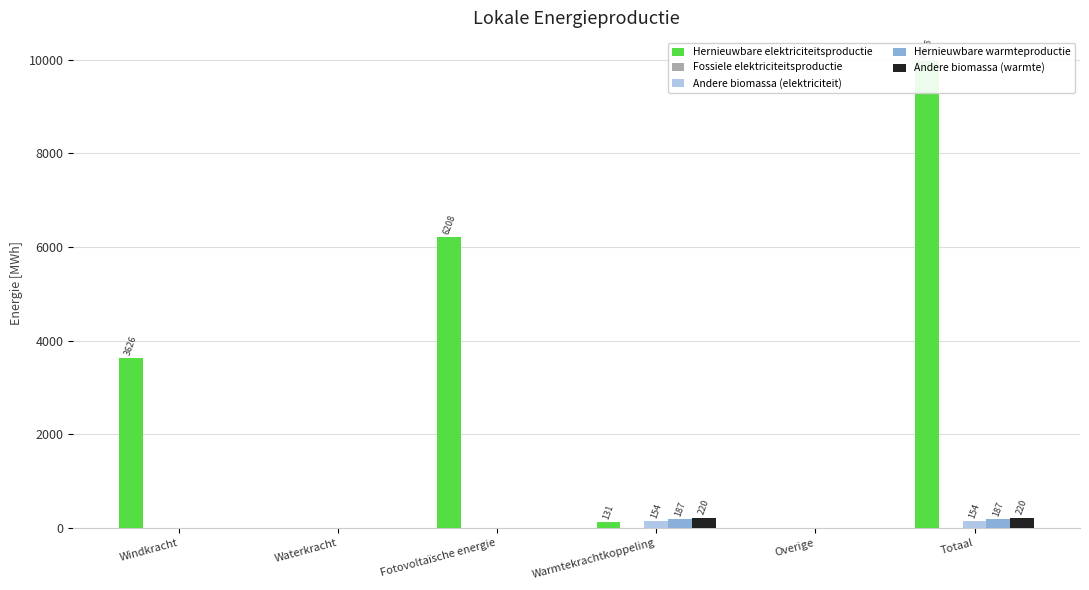

What position from the right is Waterkracht?

5